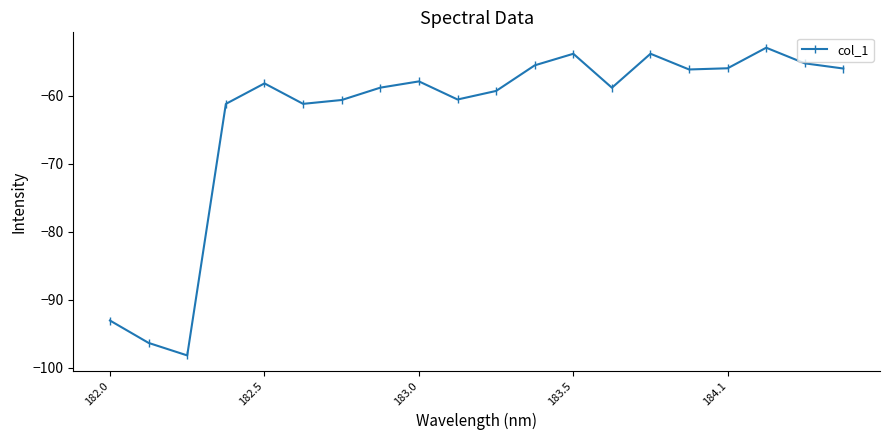

What is the value of the 9th point from the left?

-57.9